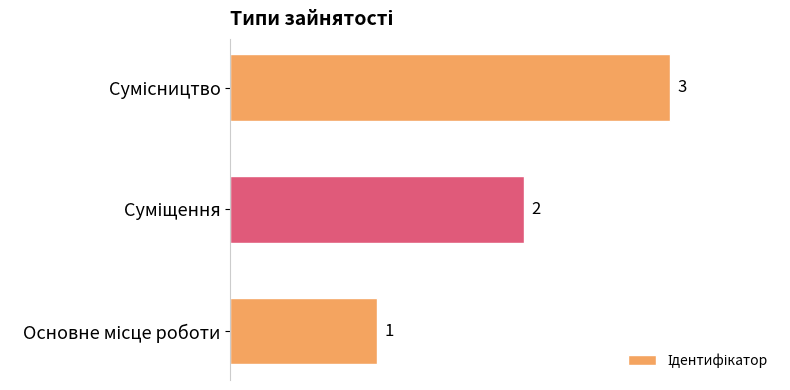

How many data points does each series have?

3